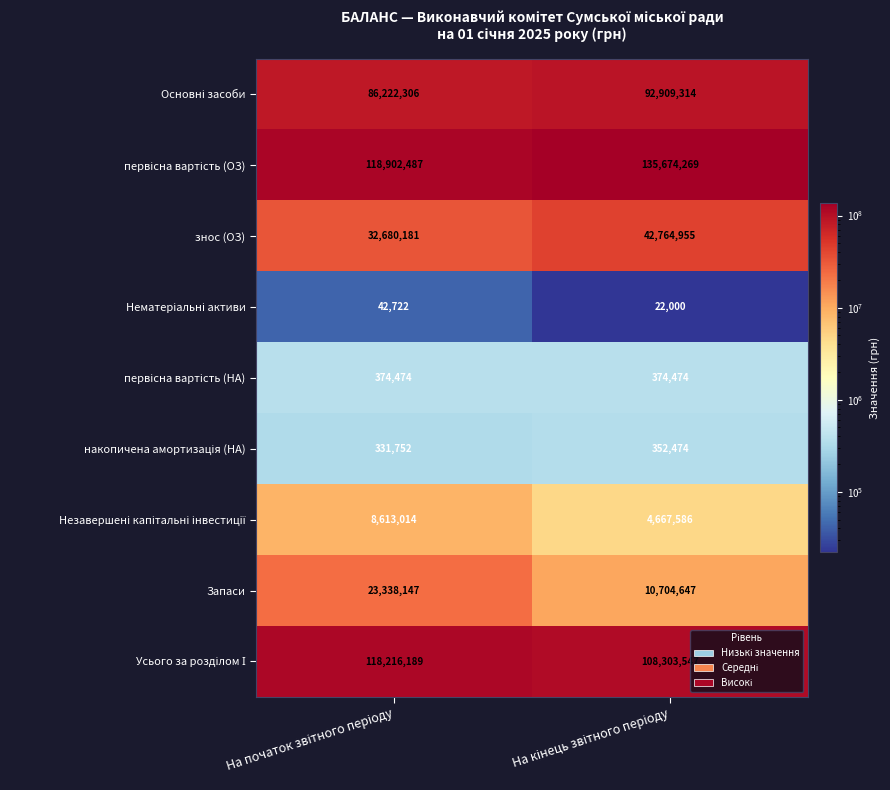

Rank the series at На початок звітного періоду from highest to lowest value.

первісна вартість (ОЗ), Усього за розділом І, Основні засоби, знос (ОЗ), Запаси, Незавершені капітальні інвестиції, первісна вартість (НА), накопичена амортизація (НА), Нематеріальні активи